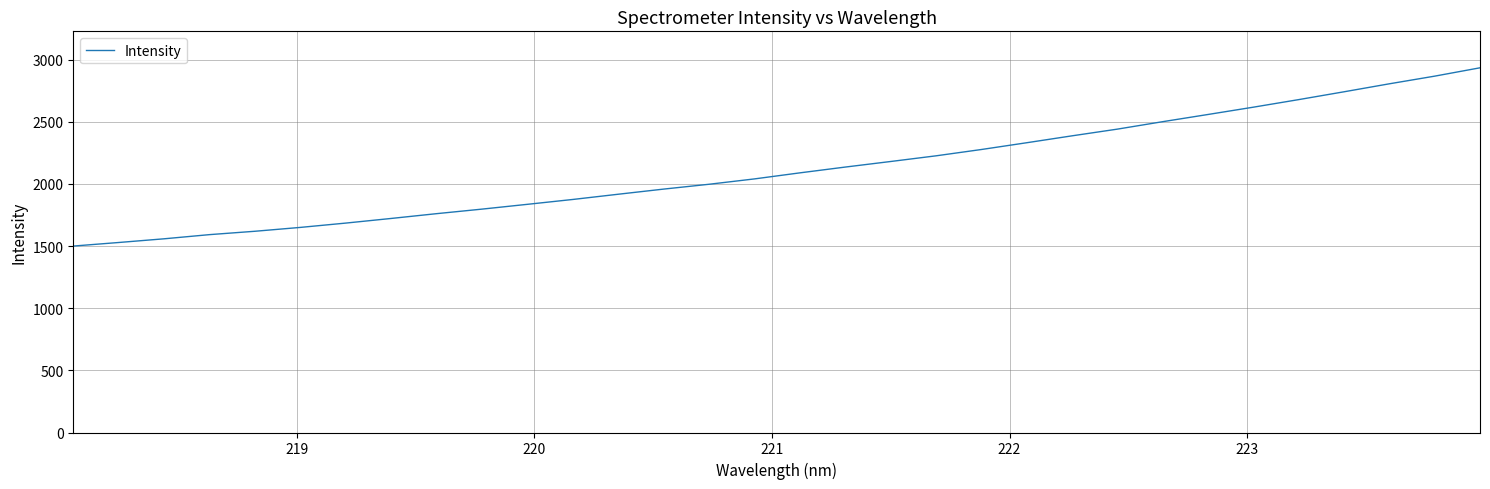

What is the greatest value displayed?

2933.5